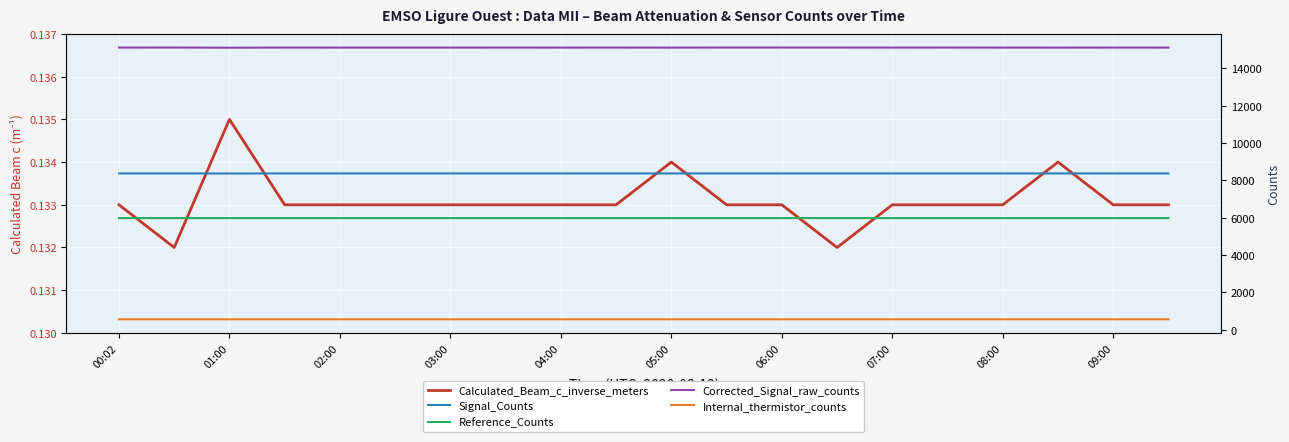

What is the sum of the Internal_thermistor_counts values at 16 and 17?

1102.0